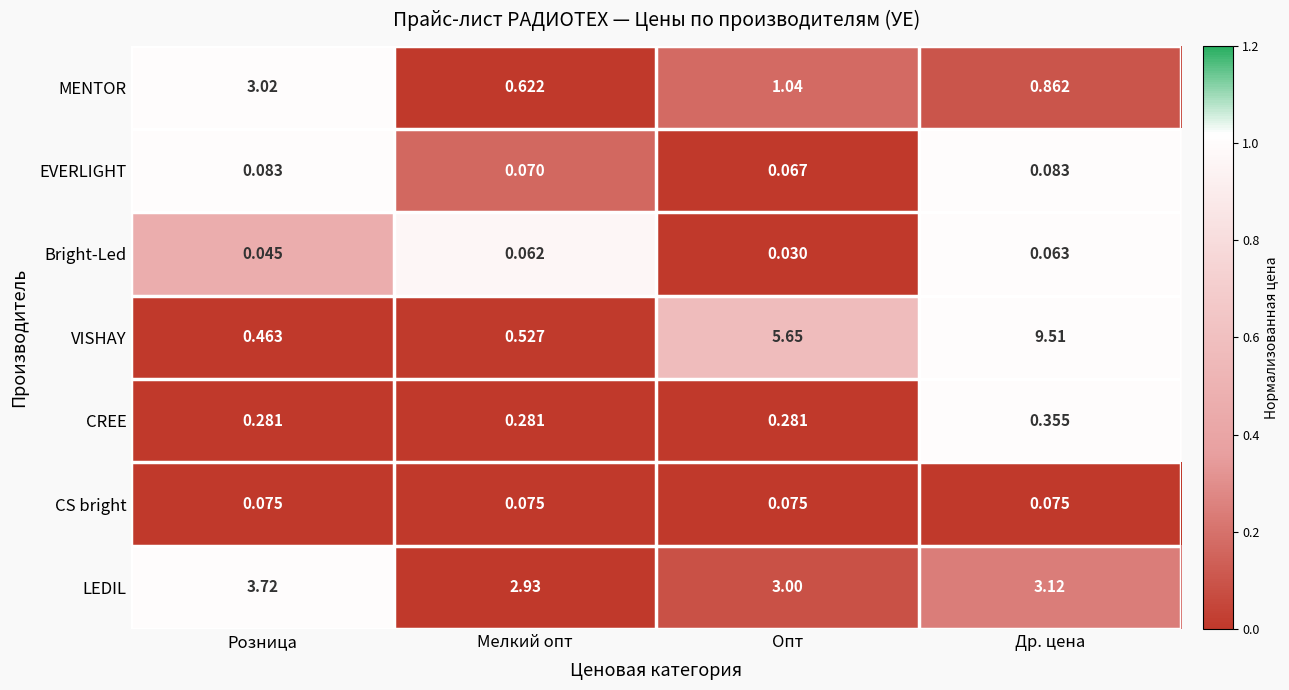

Which series has the widest spread of values?

VISHAY